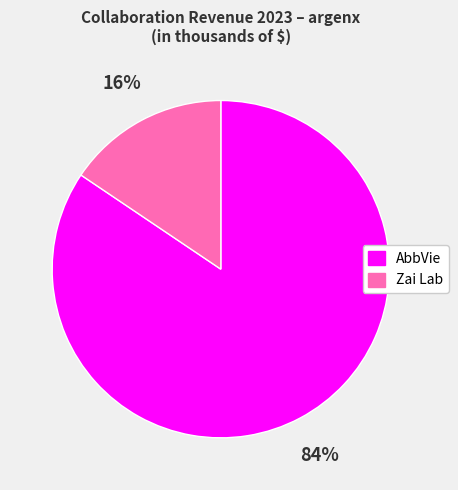

What percentage is the AbbVie slice, to the nearest percent?

84%